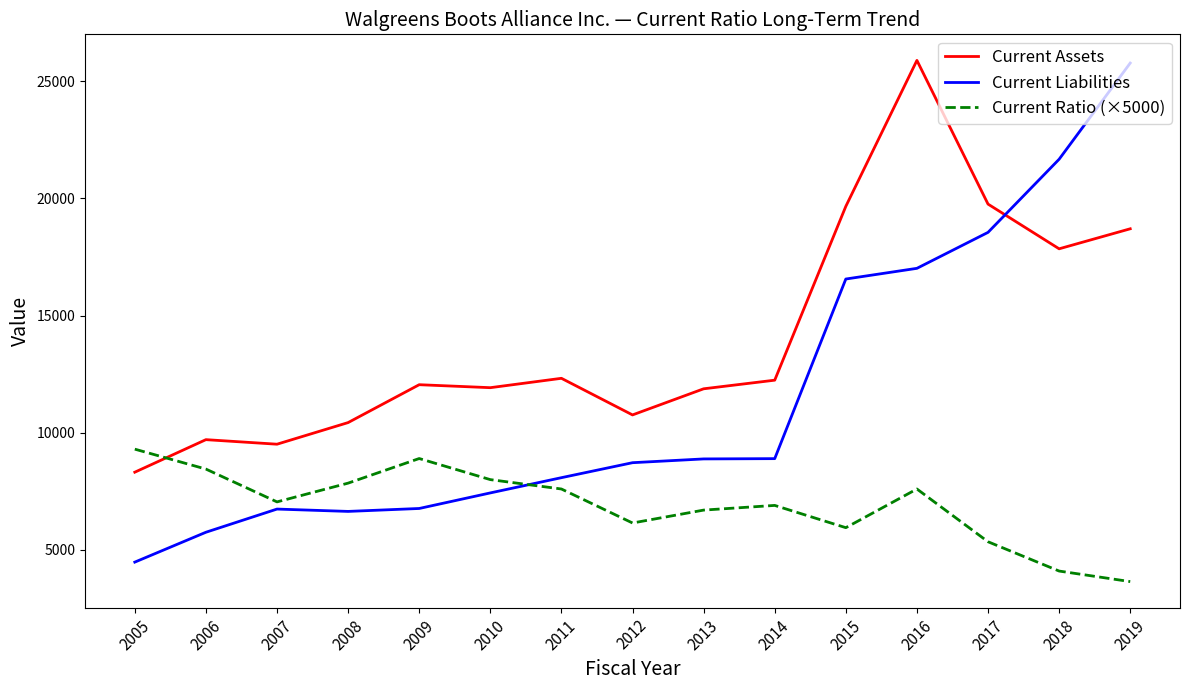

List the series in order of their overall mean, lowest first.

Current Ratio (×5000), Current Liabilities, Current Assets